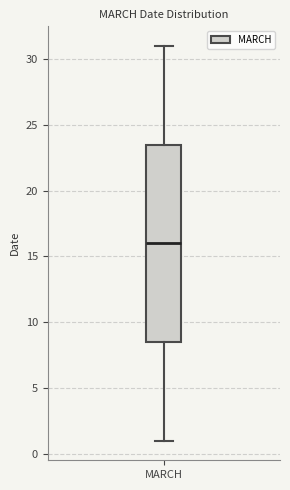

Read this box plot against the y-axis: the position of the median line, the range covered by the box, and the ends of both whiskers. The values are not printed on the chart, so give them approximately, as read against the axis.

median 16.0, box 8.5 to 23.5, whiskers 1.0 to 31.0